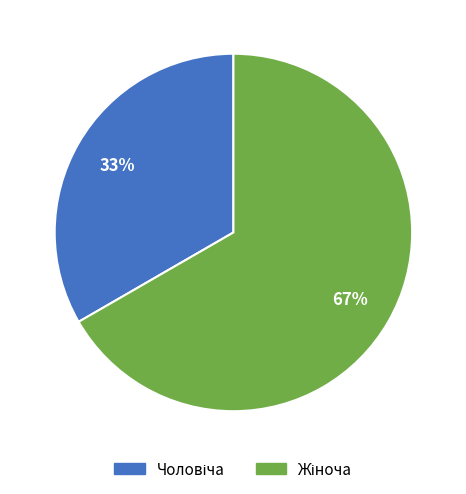

To the nearest percent, what is the average slice percentage?

50%